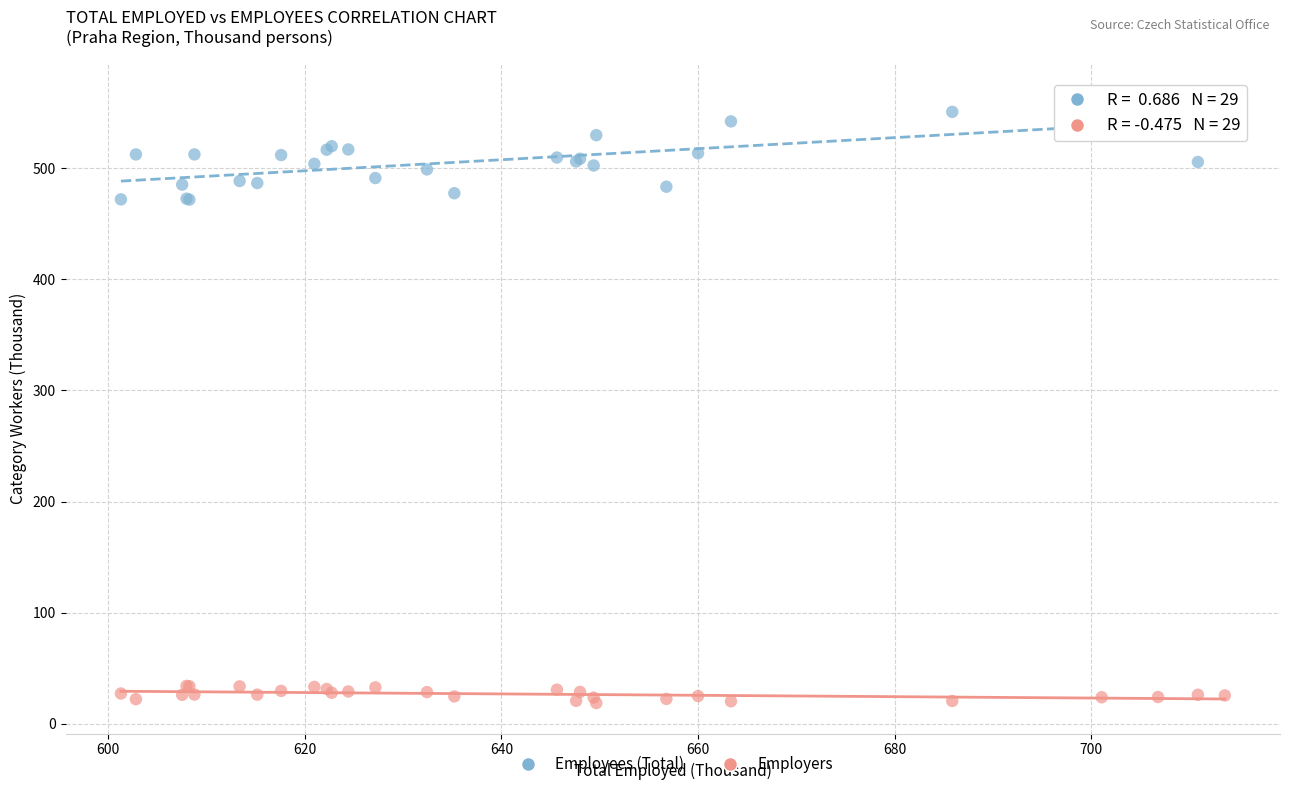

Which series contains the highest Y value?

Employees (Total)